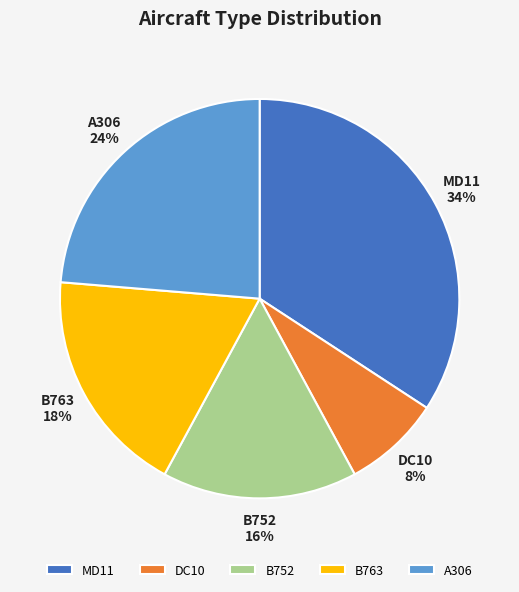

Is MD11 the majority of the pie?

No